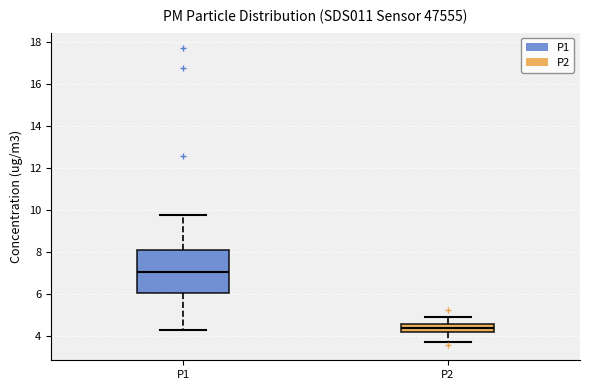

Which box's median line is the highest?

P1